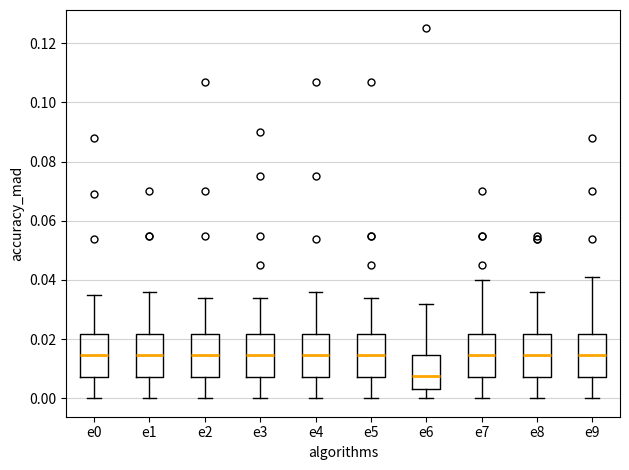

Where does the lower whisker of the box for e0 end on the y-axis? The values are not printed on the chart, so give them approximately, as read against the axis.

0.000